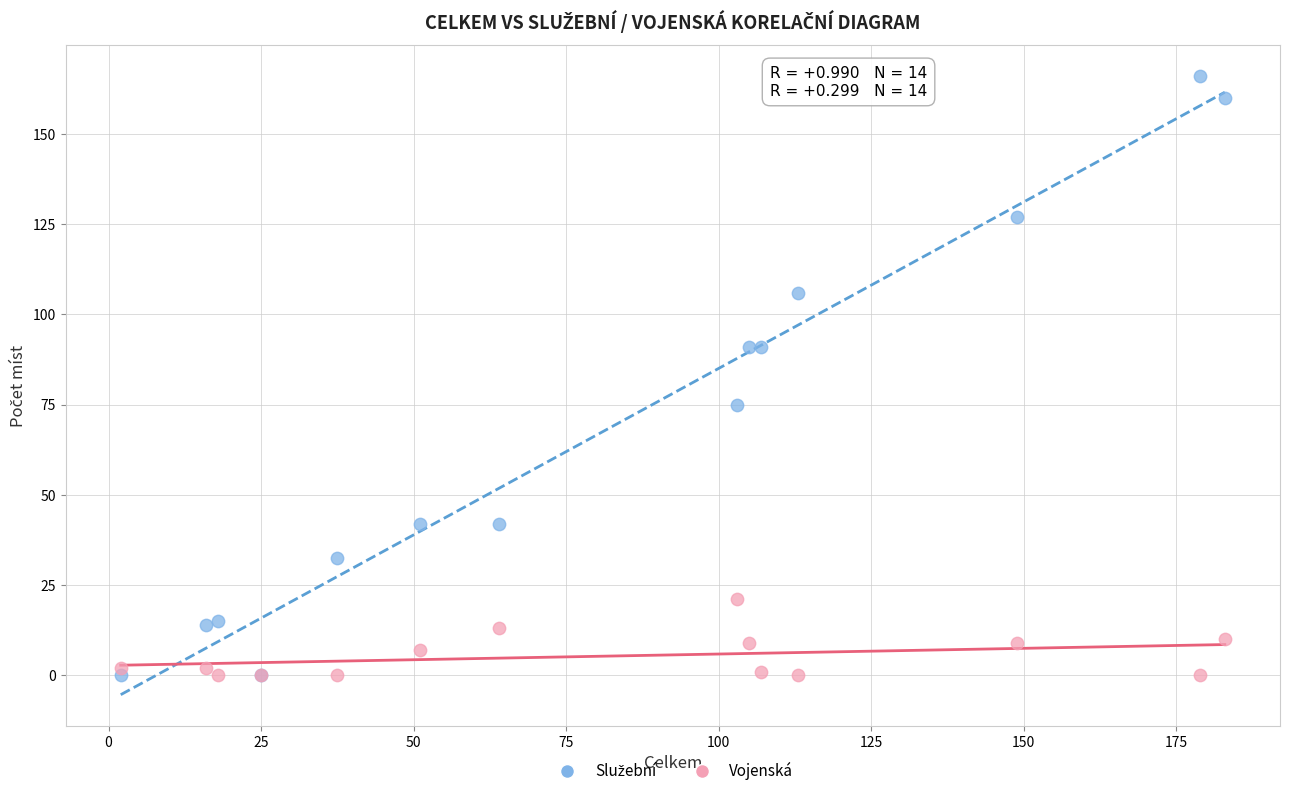

What is the X range (max minus min) for the scatter plot?

181.0